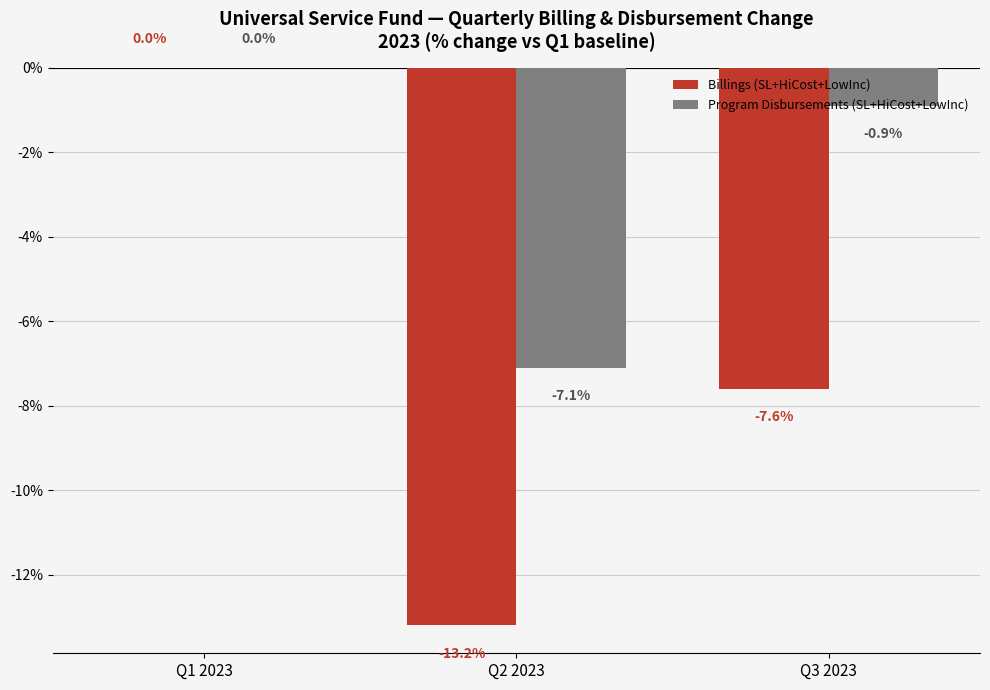

The Billings (SL+HiCost+LowInc) series shows 0.0 at Q1 2023. True or false?

True